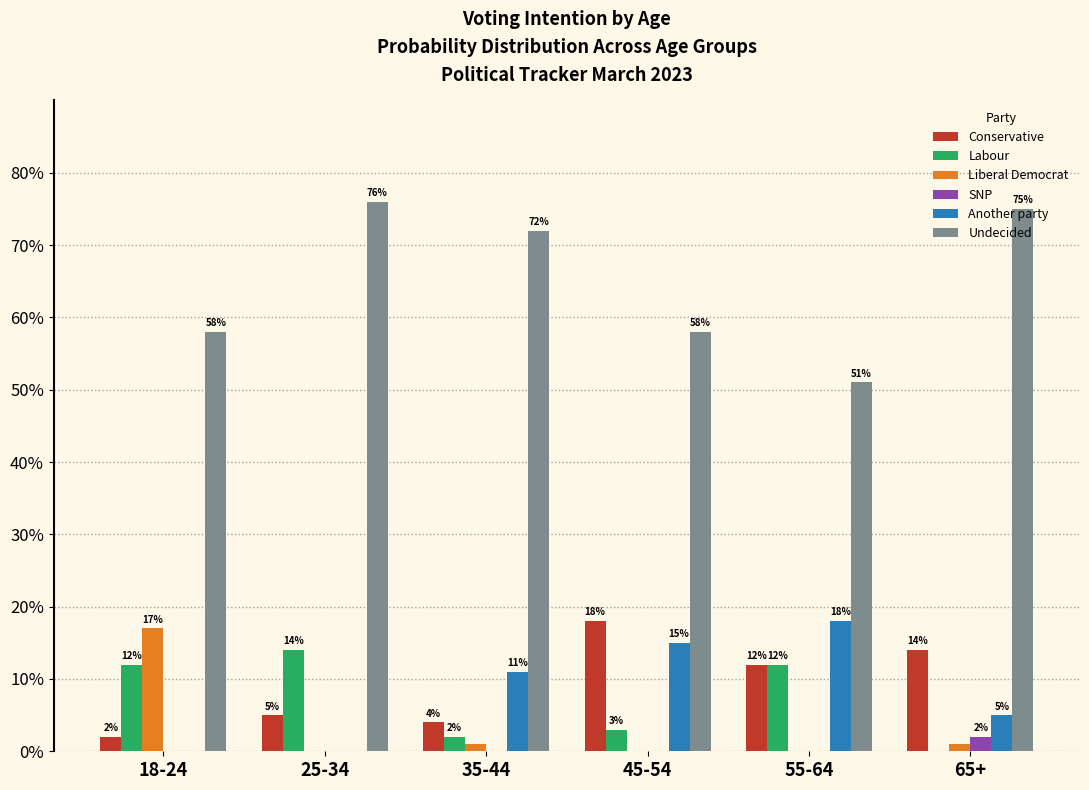

What are all the series names shown in the legend?

Conservative, Labour, Liberal Democrat, SNP, Another party, Undecided